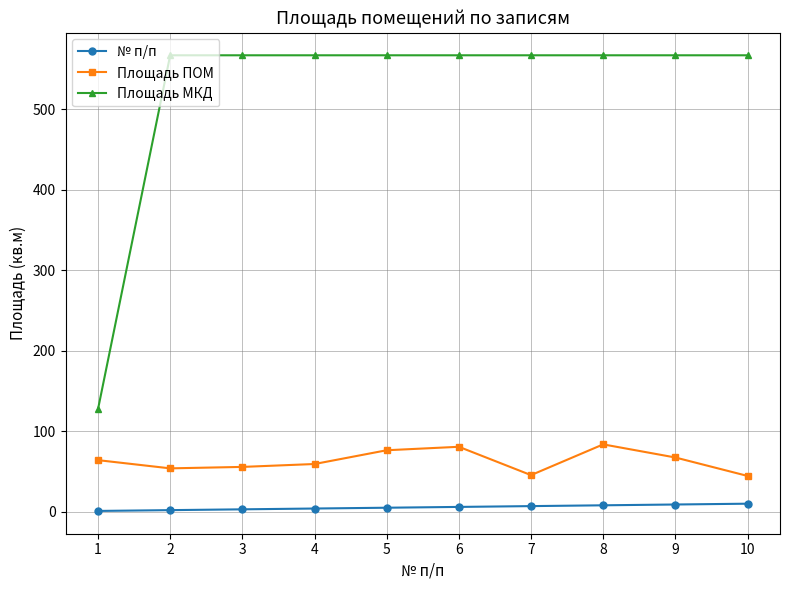

True or false: Площадь МКД and № п/п intersect in this chart.

False